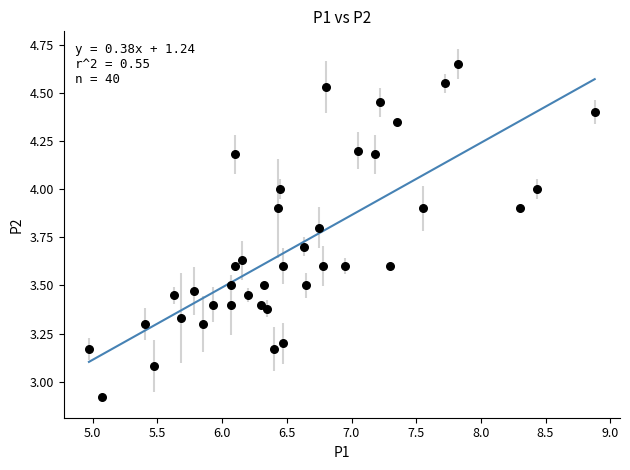

What is the range of X values (max minus min)?

3.9